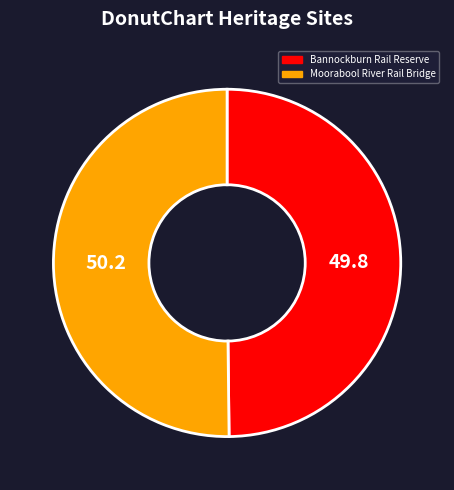

Count the number of slices in the pie.

2